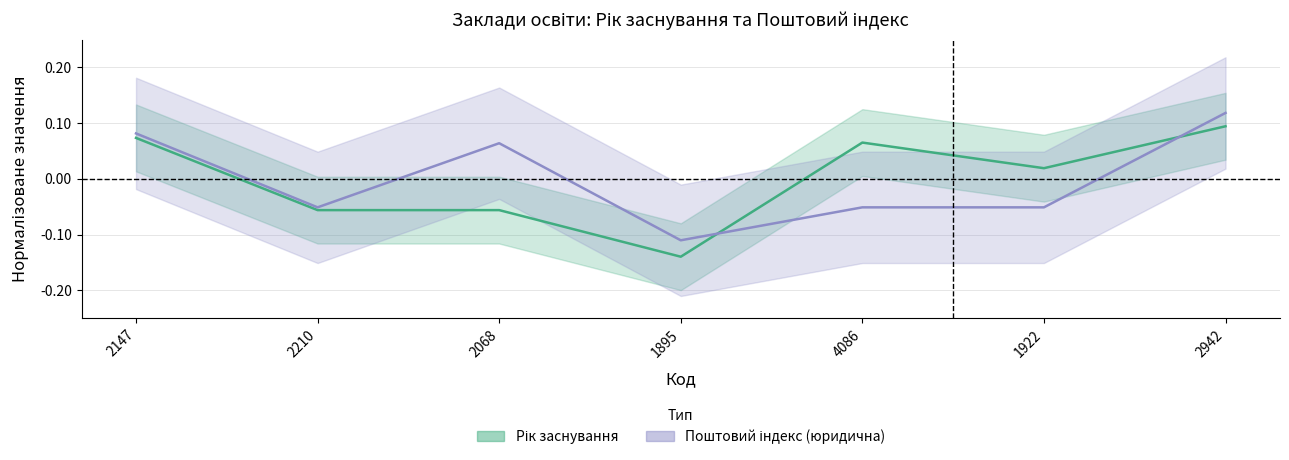

Where does the Рік заснування series first go above 0?

2147